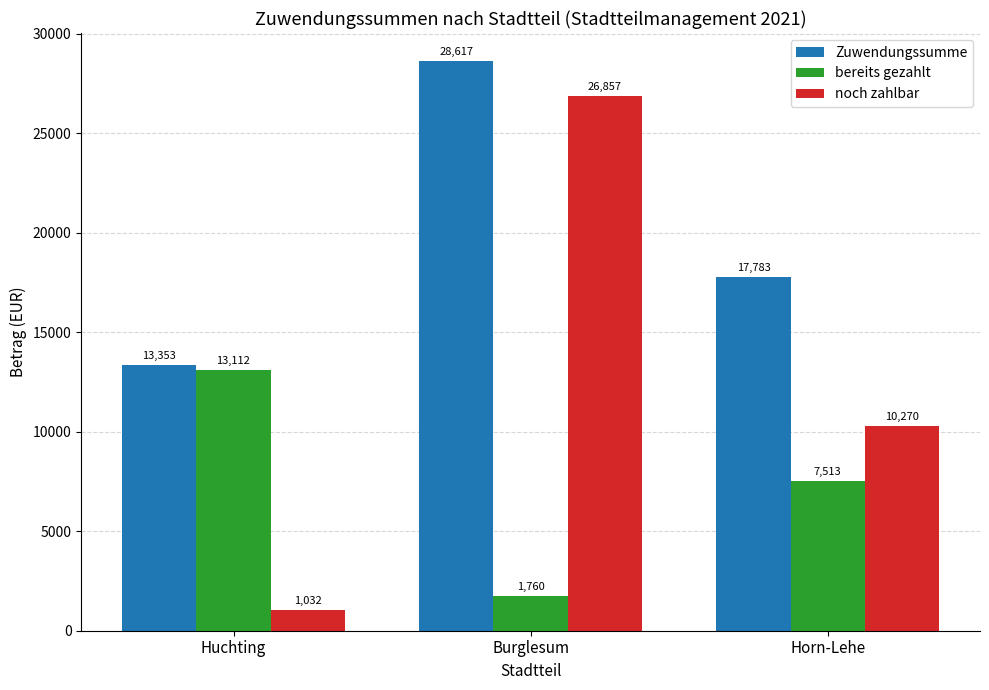

What is the value of the Zuwendungssumme bar at the 2nd from the left?

28616.8